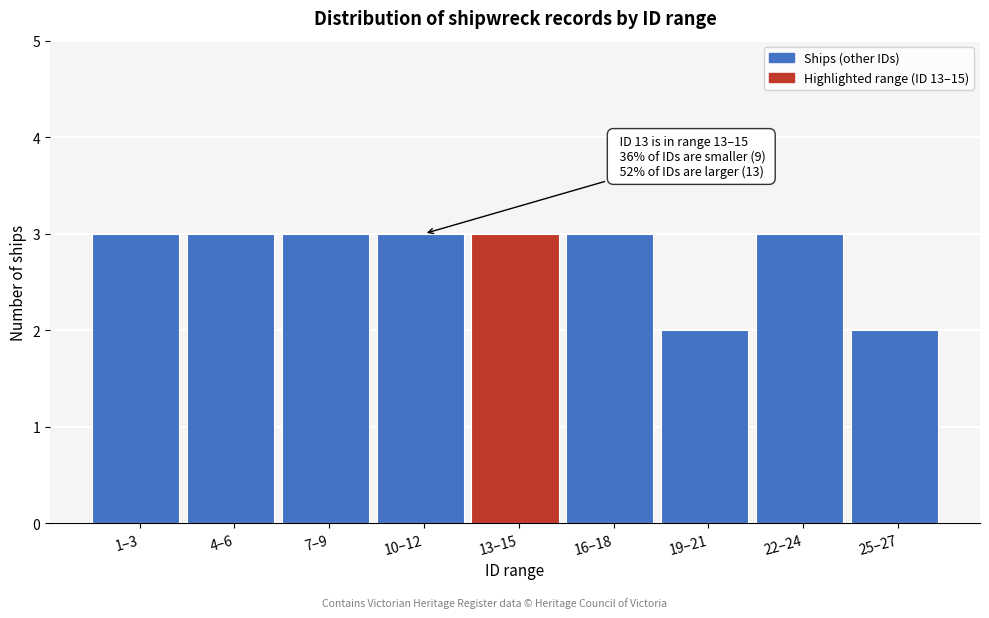

Reading left to right, transcribe all the data shown in this chart.

3	3	3	3	3	3	2	3	2